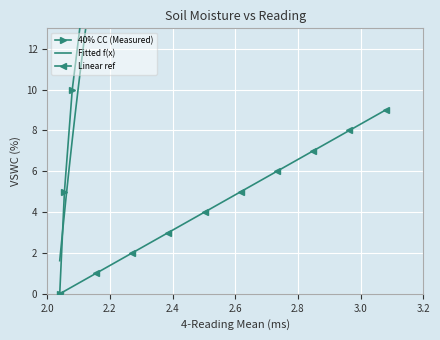

Rank the series by their maximum value, from highest to lowest.

40% CC (Measured), Fitted f(x), Linear ref